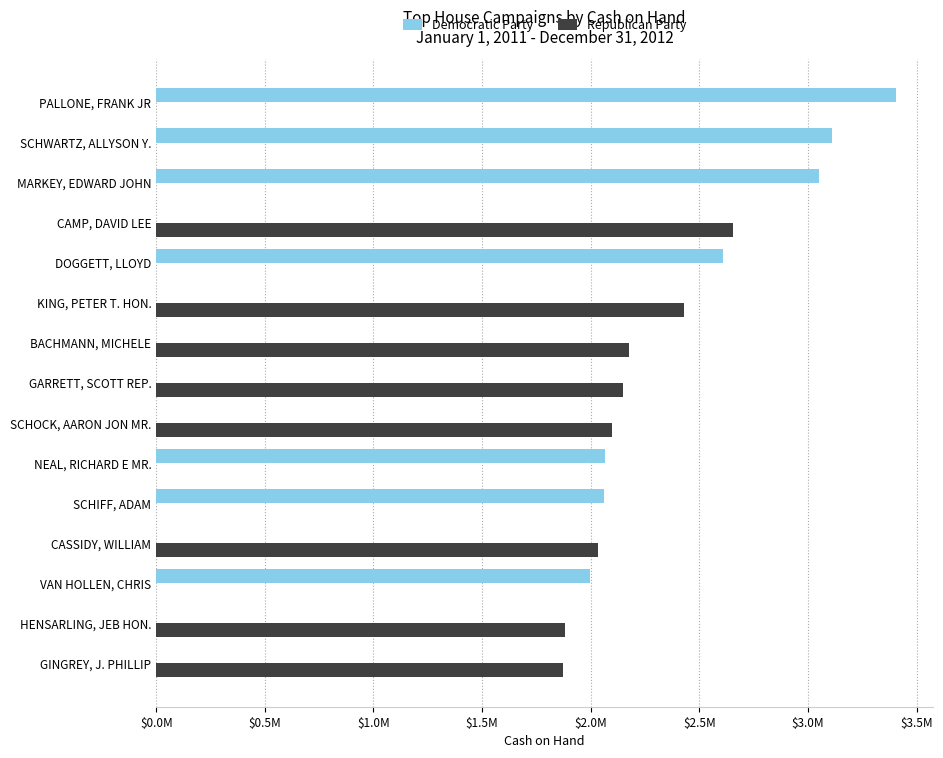

What are all the series names shown in the legend?

Democratic Party, Republican Party